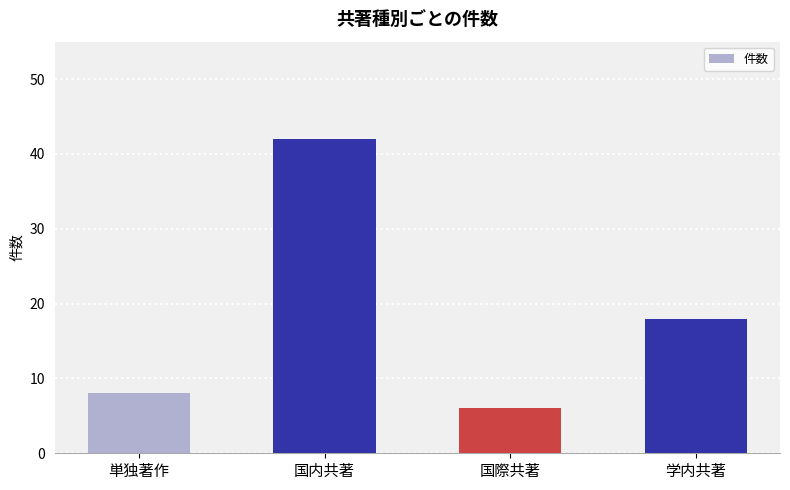

What is the difference between the values at 単独著作 and 国際共著?

2